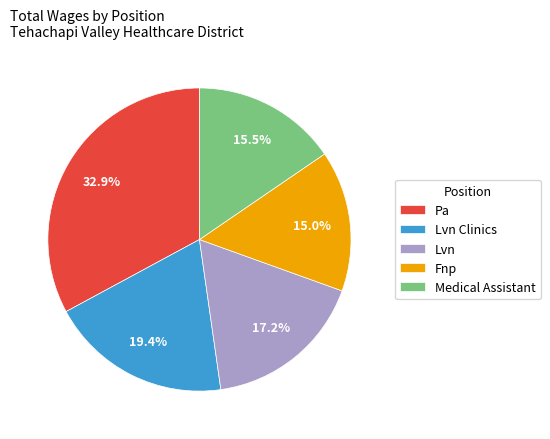

How much of the chart is everything except Medical Assistant?

84.5%